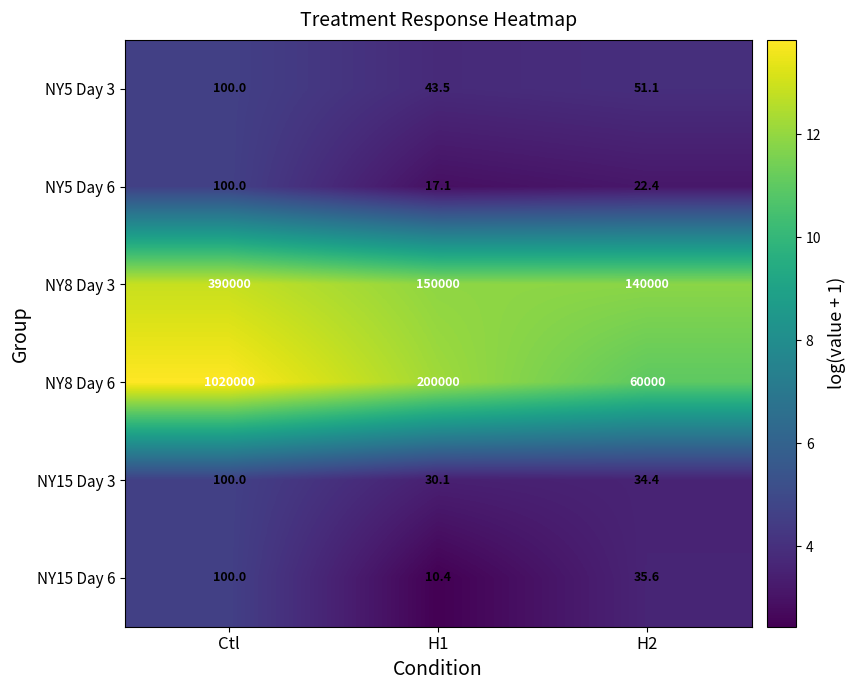

What is the spread (max minus min) of values at H1?

199989.6